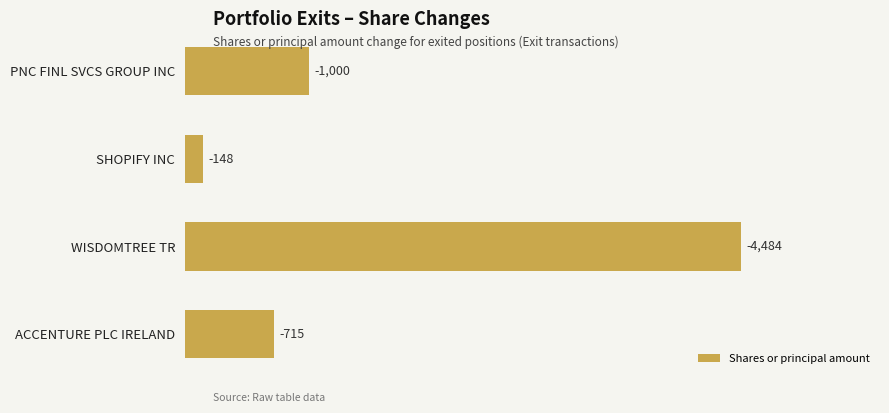

How many bars are there in total?

4